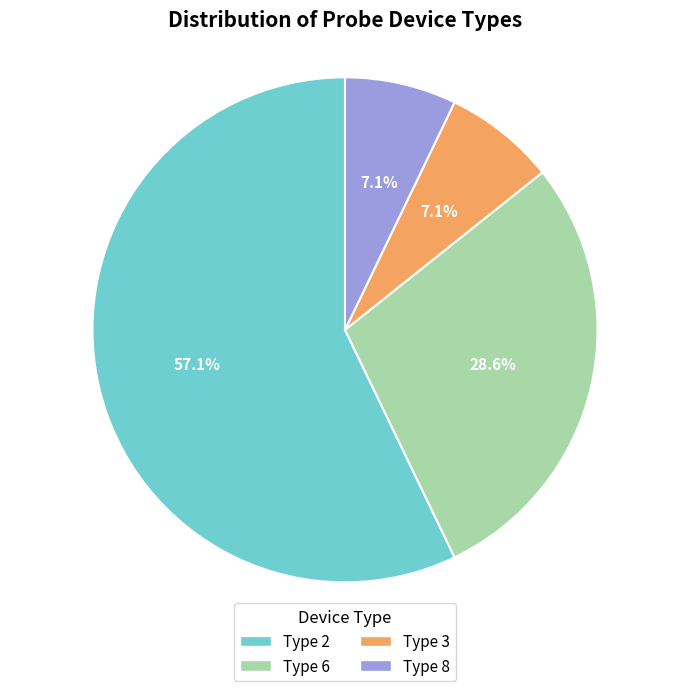

Which slice is the largest?

Type 2